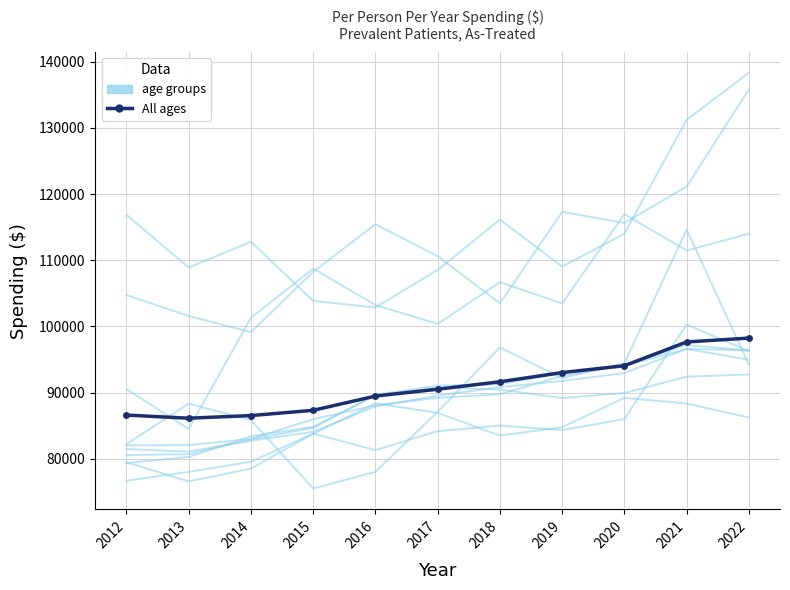

What is the average value of the All ages series?

91015